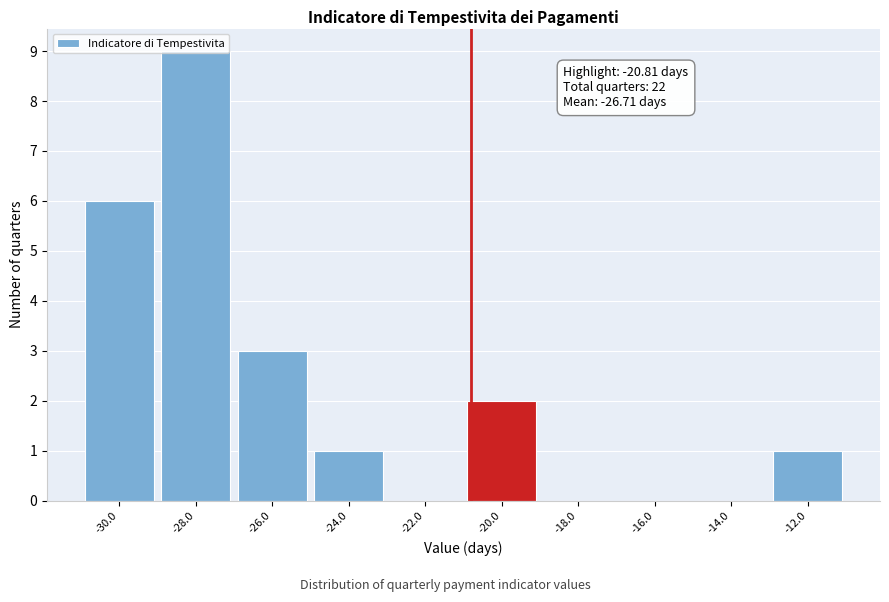

Which range on the x-axis has the tallest bar?

-29 to -27